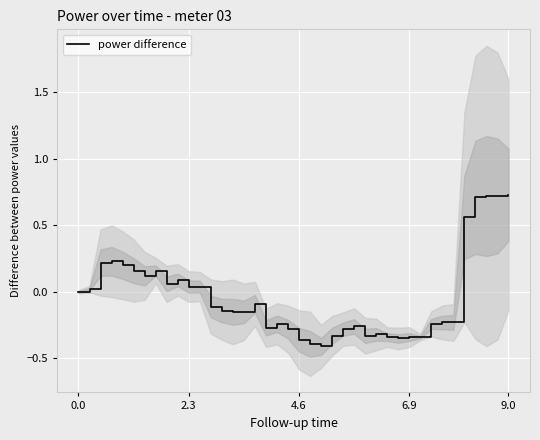

The value of power difference at 4.6 is -0.1. True or false?

False